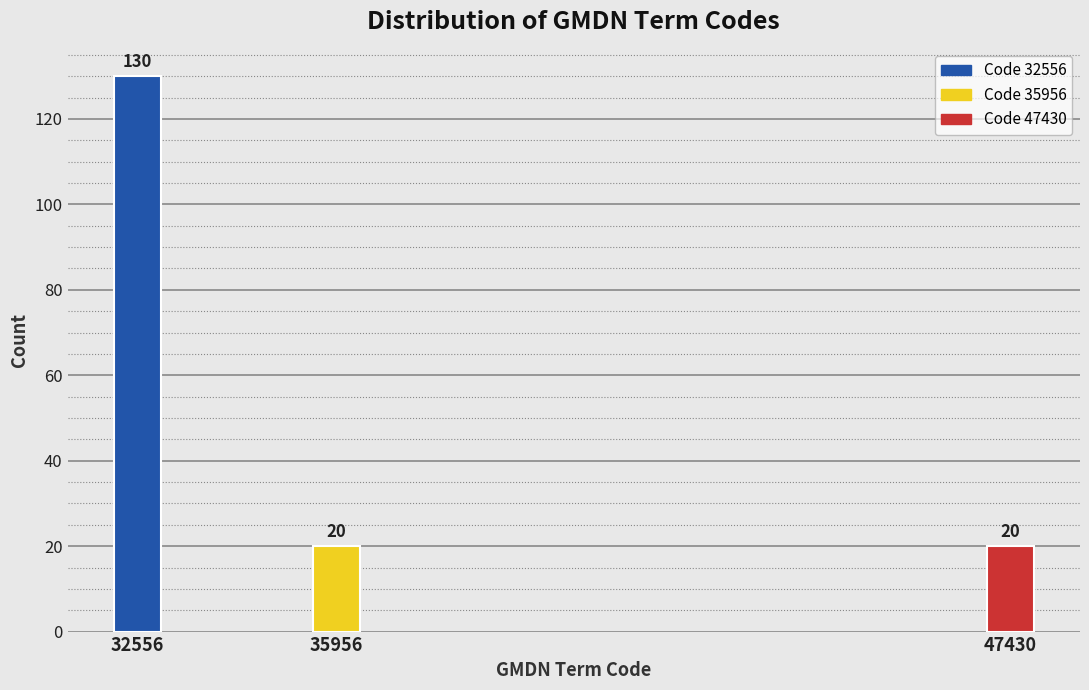

Reading right to left, transcribe all the data shown in this chart.

47430=20	35956=20	32556=130